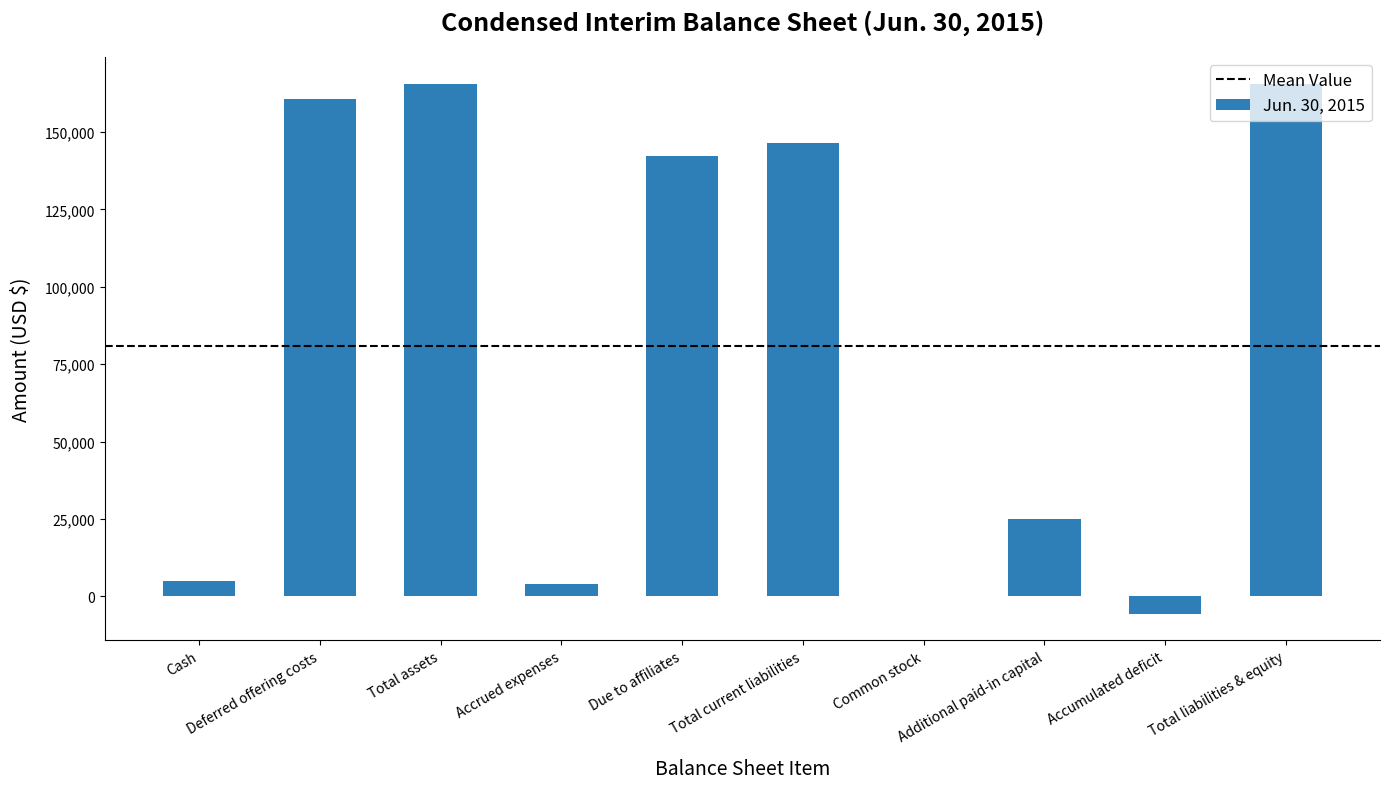

What is the sum of all values?

809124